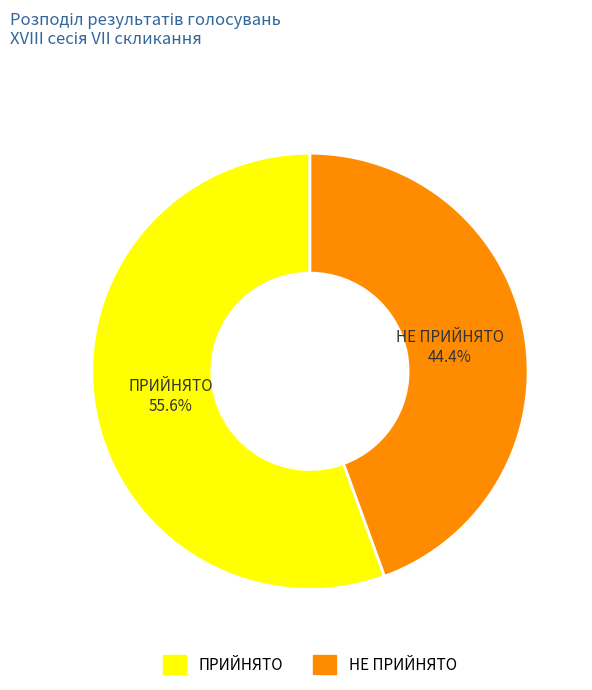

To the nearest percent, what percentage of the pie is ПРИЙНЯТО?

56%